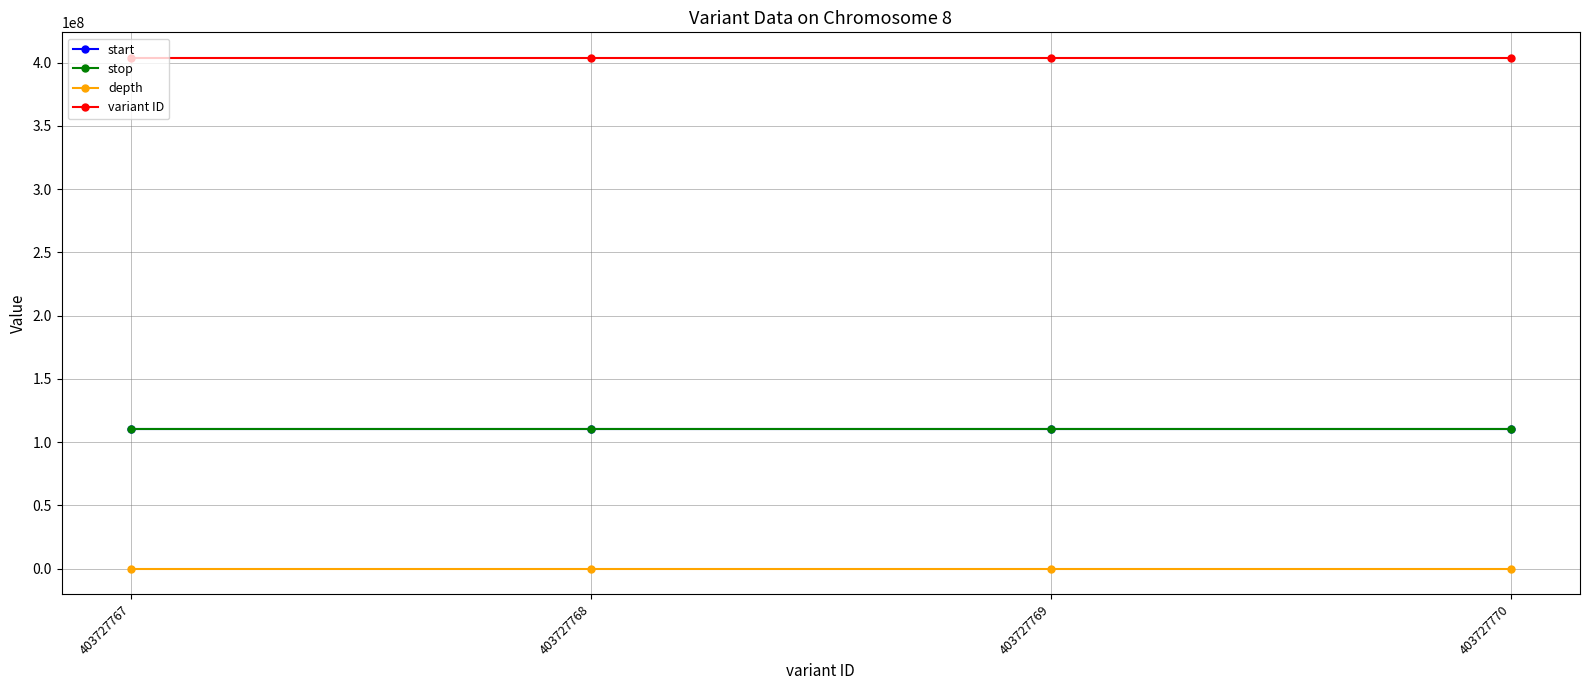

True or false: variant ID and depth intersect in this chart.

False